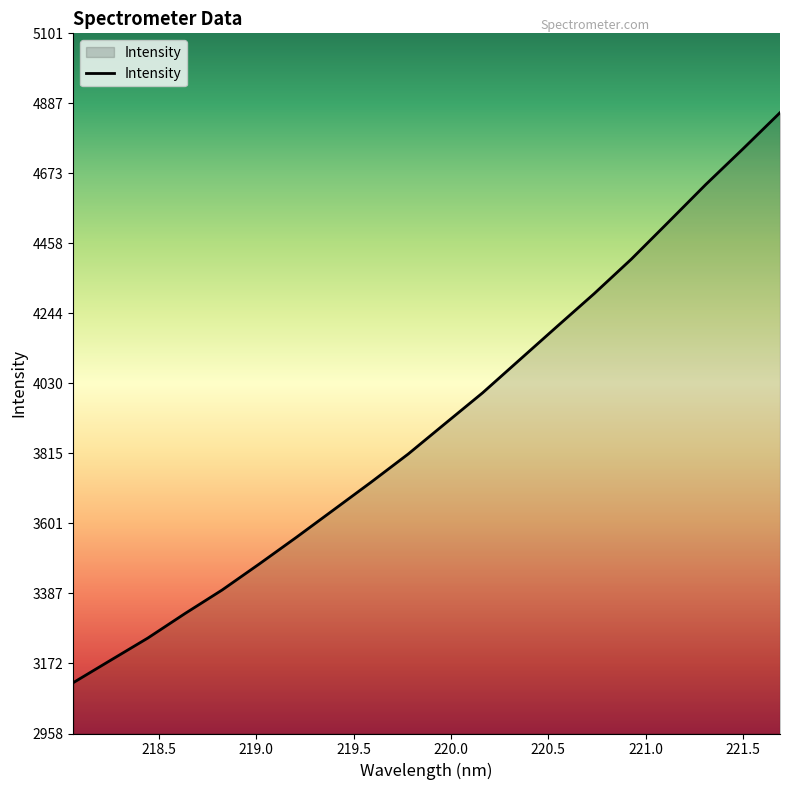

What is the average value?

3909.1